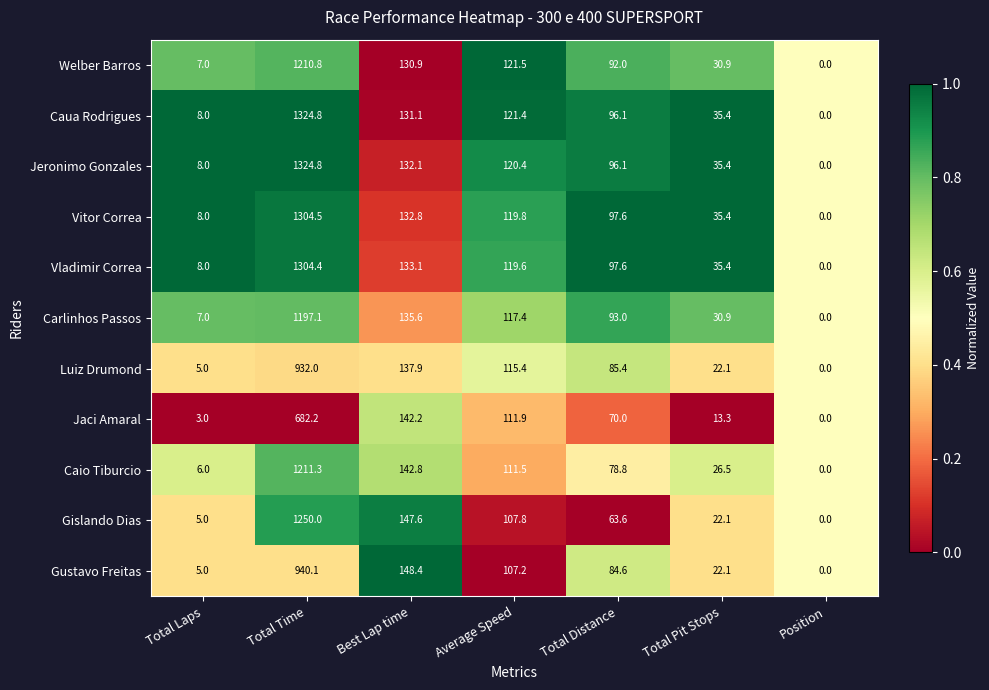

Read the Carlinhos Passos value at Total Distance.

93.0